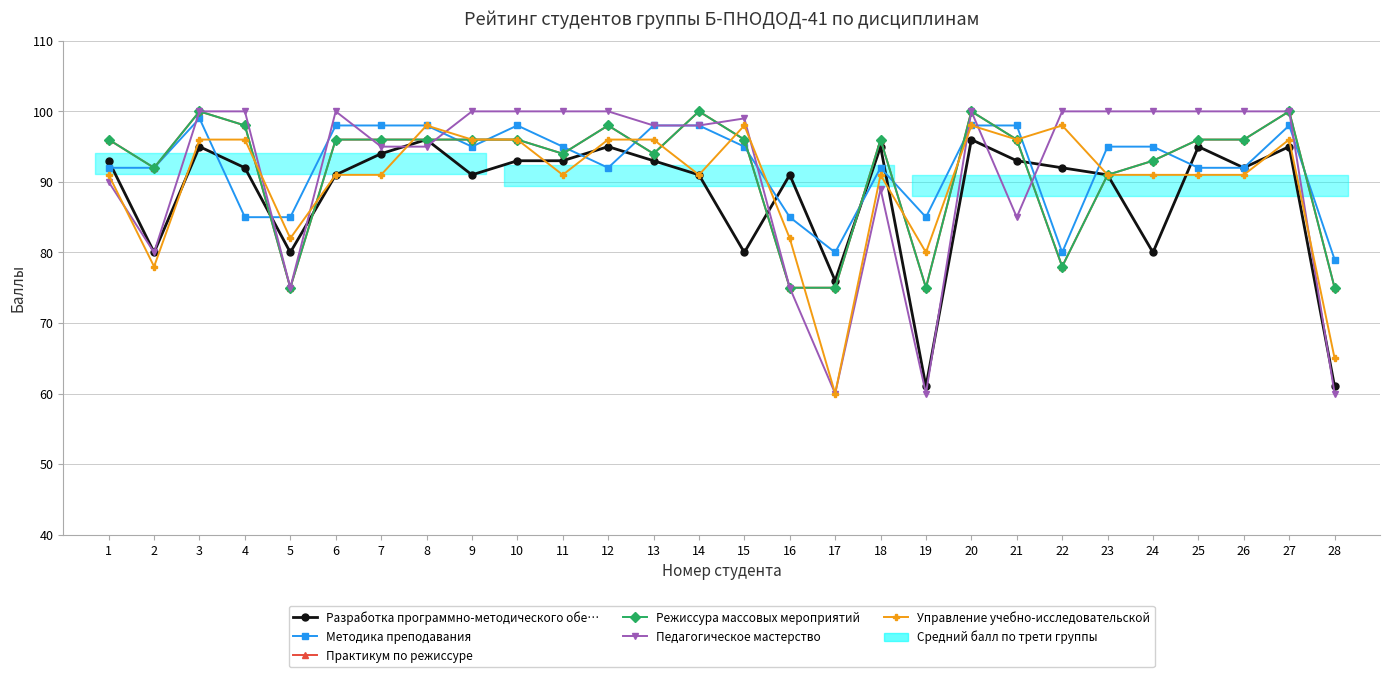

At which category does Методика преподавания reach its first local peak?

3